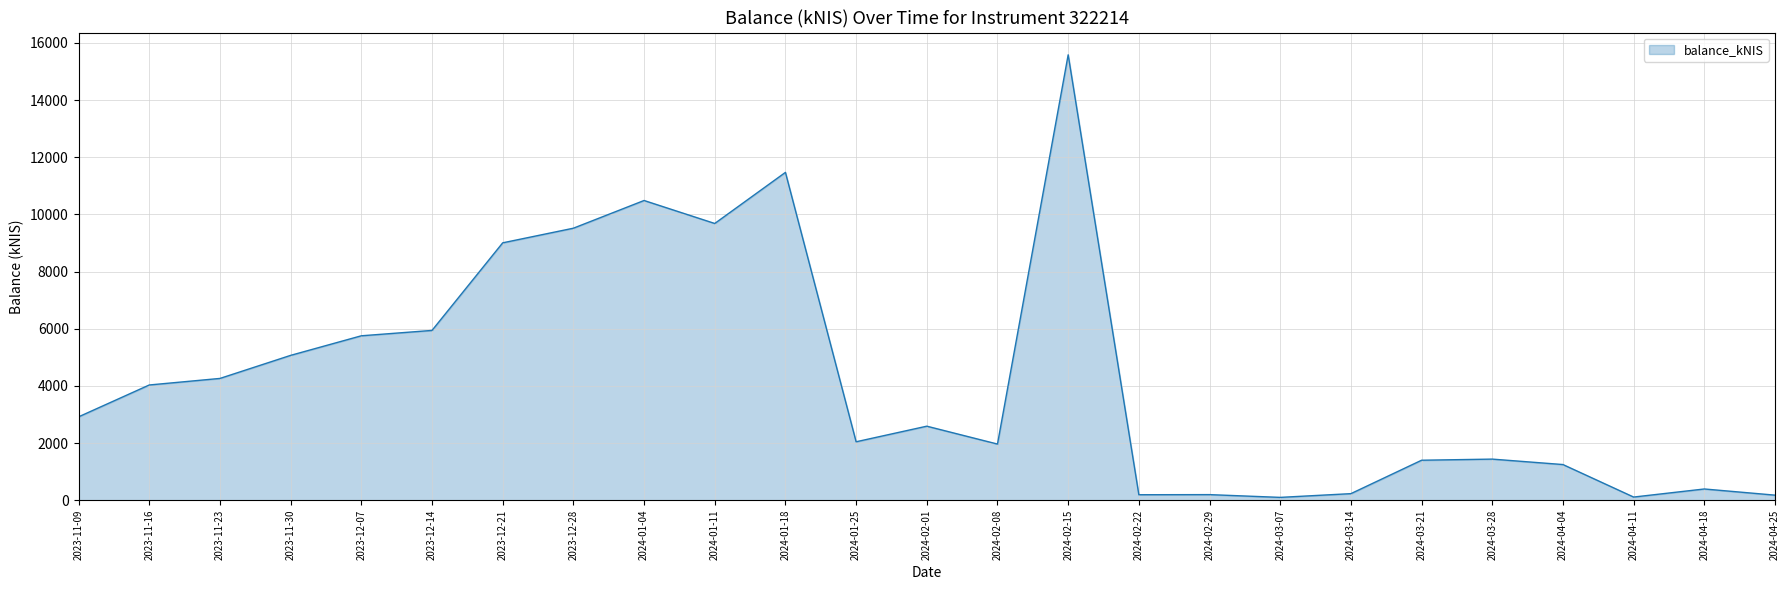

What is the greatest value displayed?

15583.5